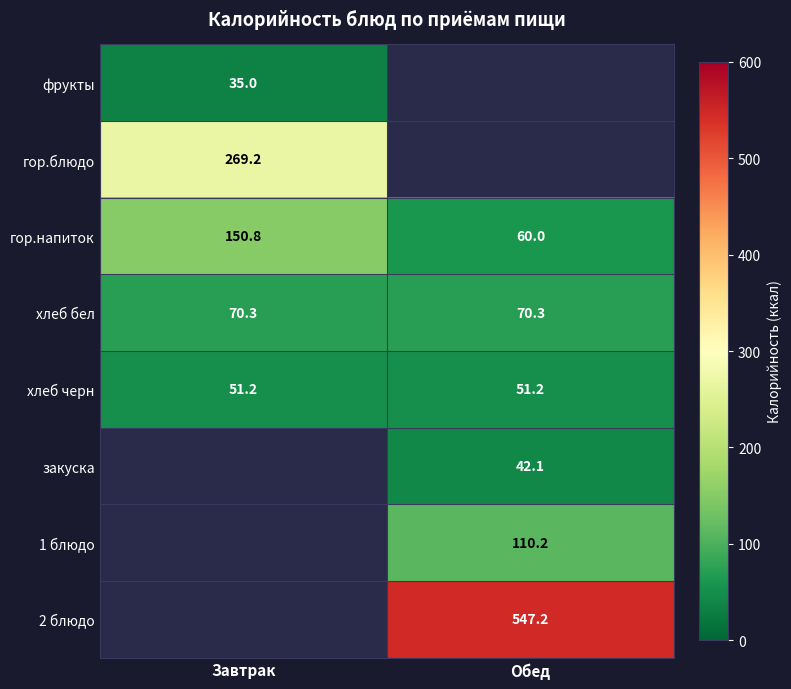

The хлеб бел series shows 70.3 at Завтрак. True or false?

True